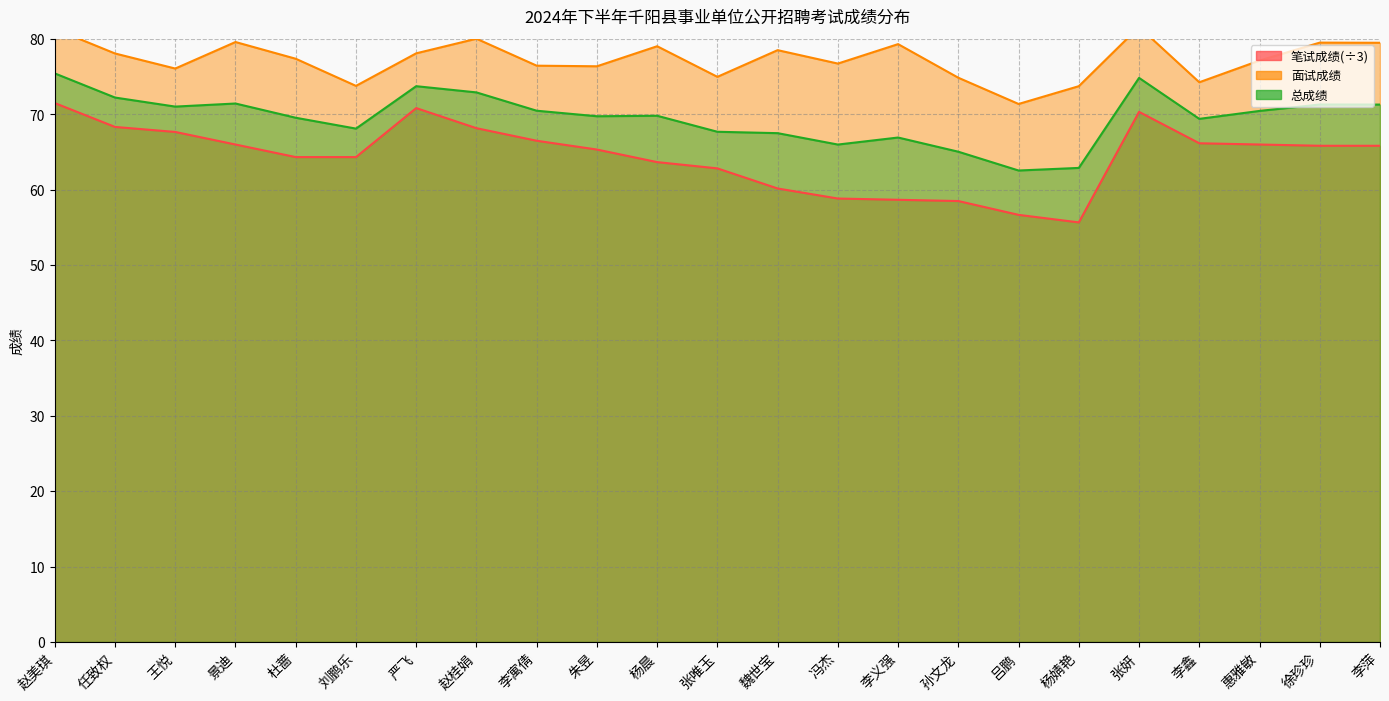

Between 魏世宝 and 孙文龙, which is larger?

魏世宝